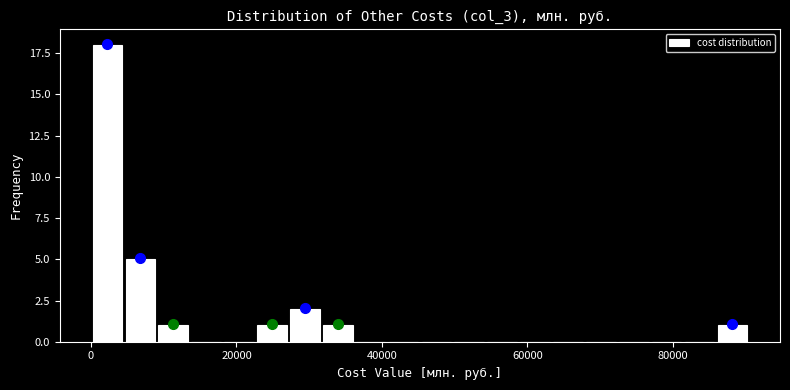

Read against the x-axis, roughly where is the centre of the tallest bar?

2000